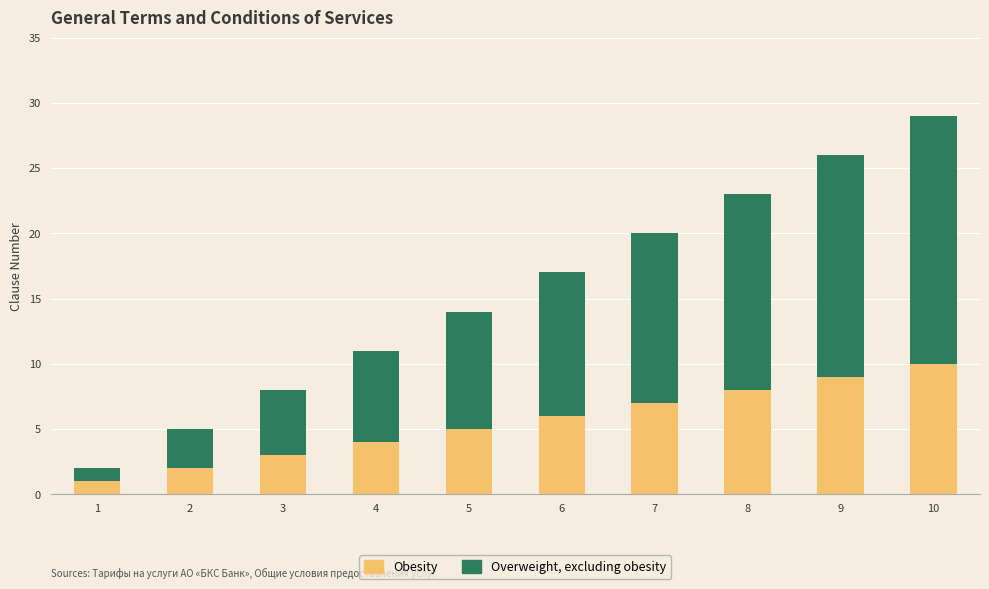

What is the minimum value for Obesity?

1